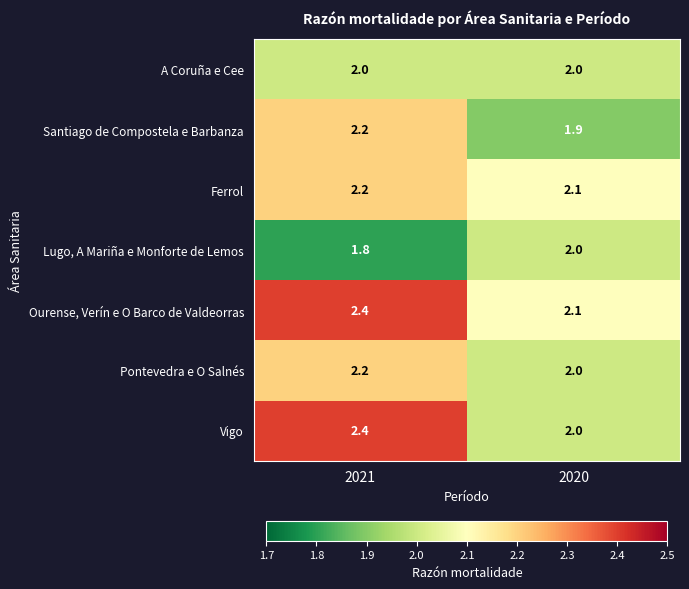

At how many categories does at least one series exceed 2?

2